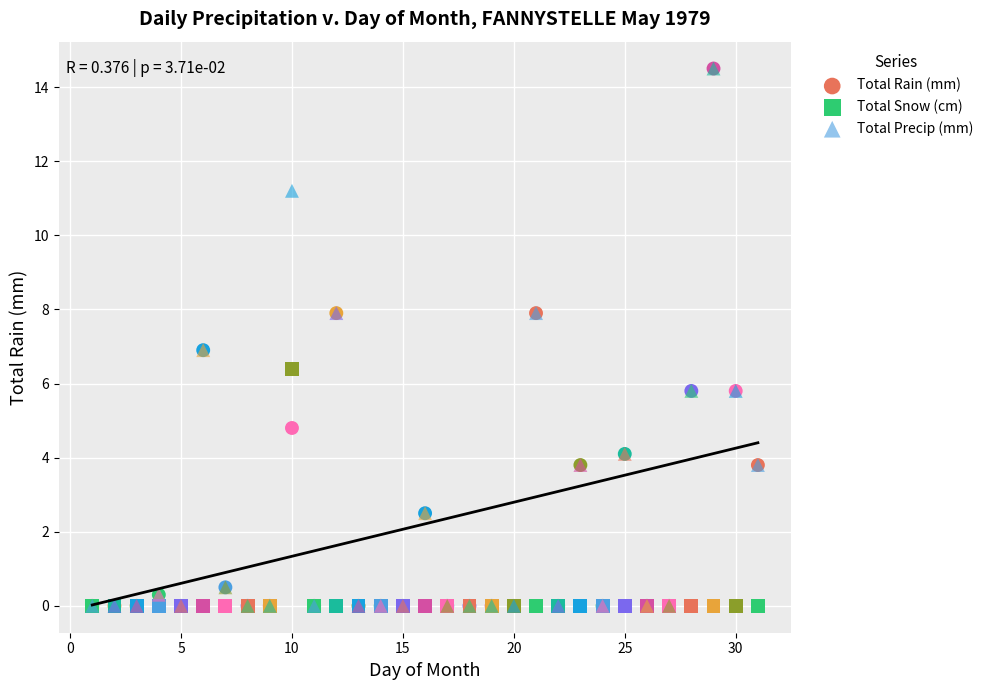

What are all the series names shown in the legend?

Total Rain (mm), Total Snow (cm), Total Precip (mm)